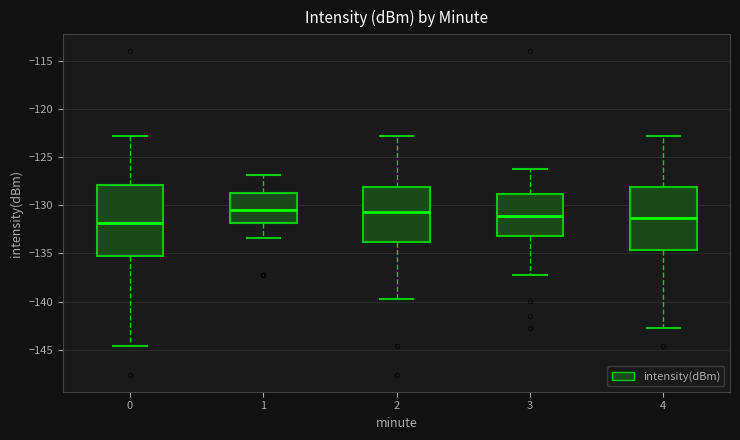

Where does the median line of the box at x = 4 sit on the y-axis? The values are not printed on the chart, so give them approximately, as read against the axis.

-131.5